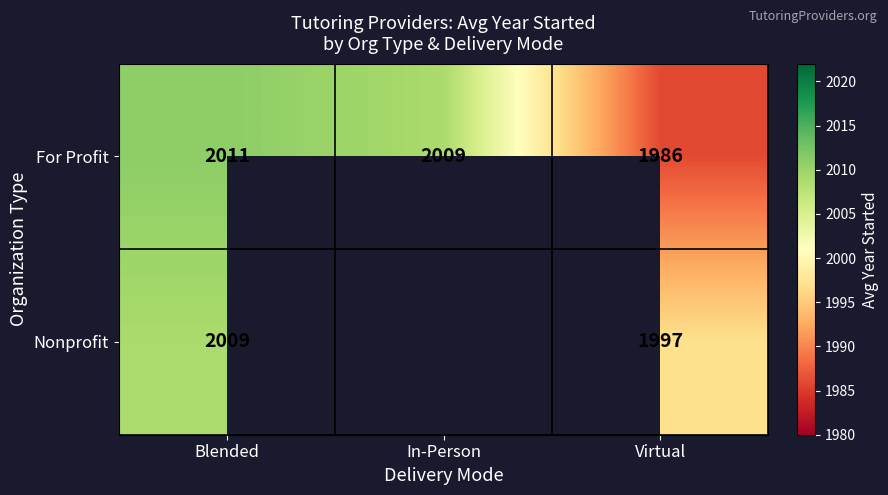

At which label does For Profit reach its peak?

Blended